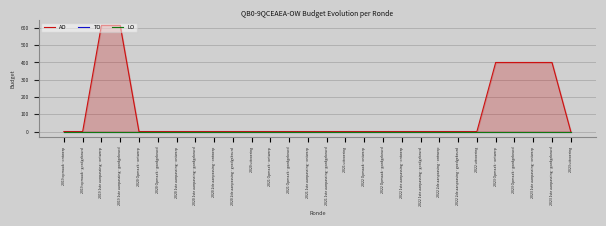

Which series changed the most between 2022 Opmaak - goedgekeurd and 2023 Opmaak - ontwerp?

AO